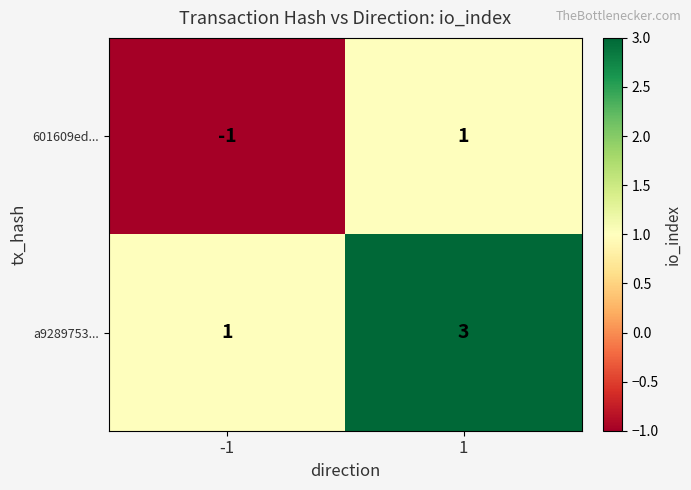

List the labels in order of 601609ed... value, largest first.

1, -1